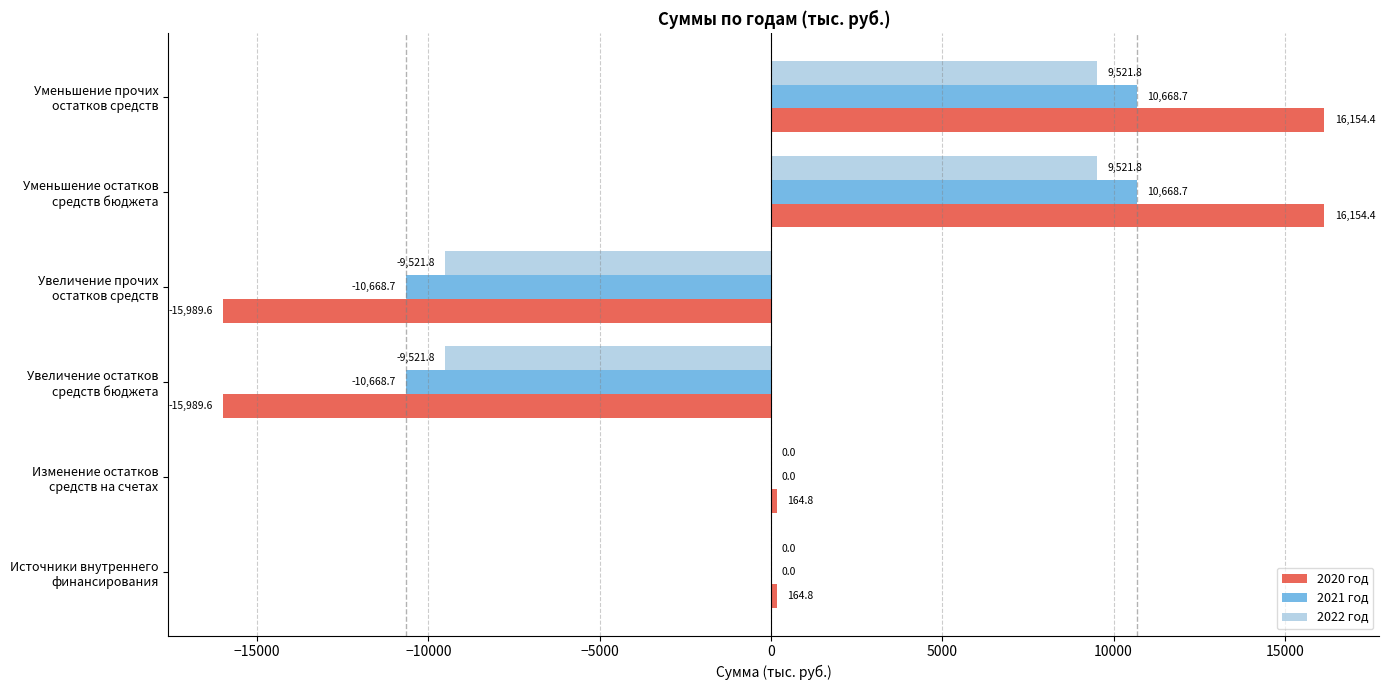

Which series has the largest total across all categories?

2020 год